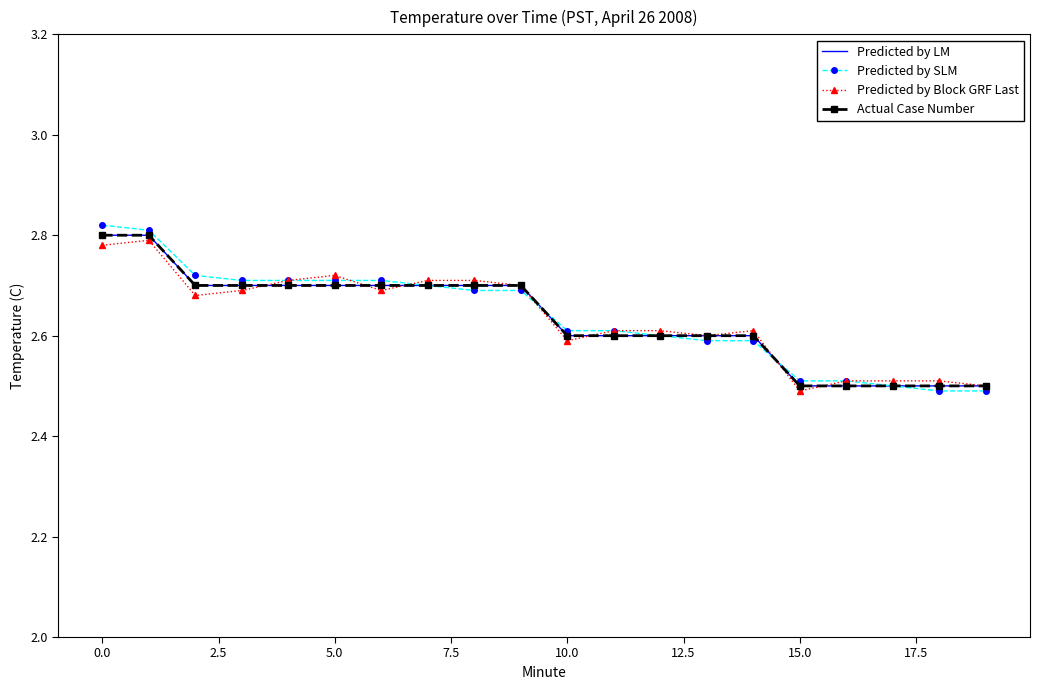

Which series has the widest spread of values?

Predicted by SLM